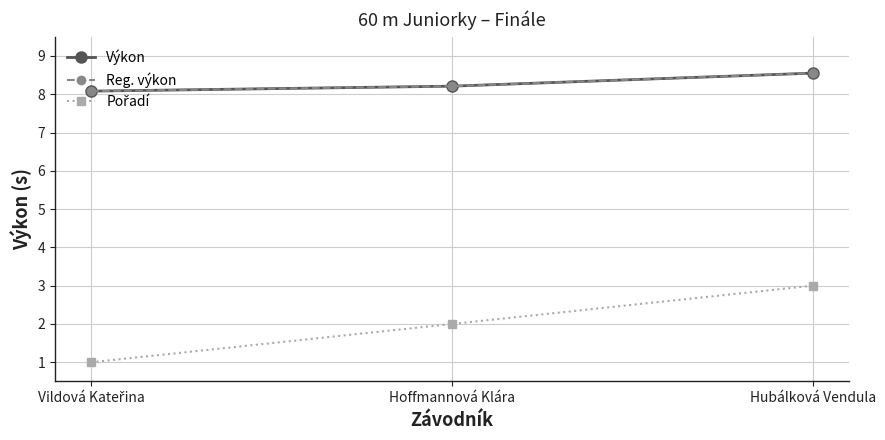

What position from the right is Hoffmannová Klára?

2